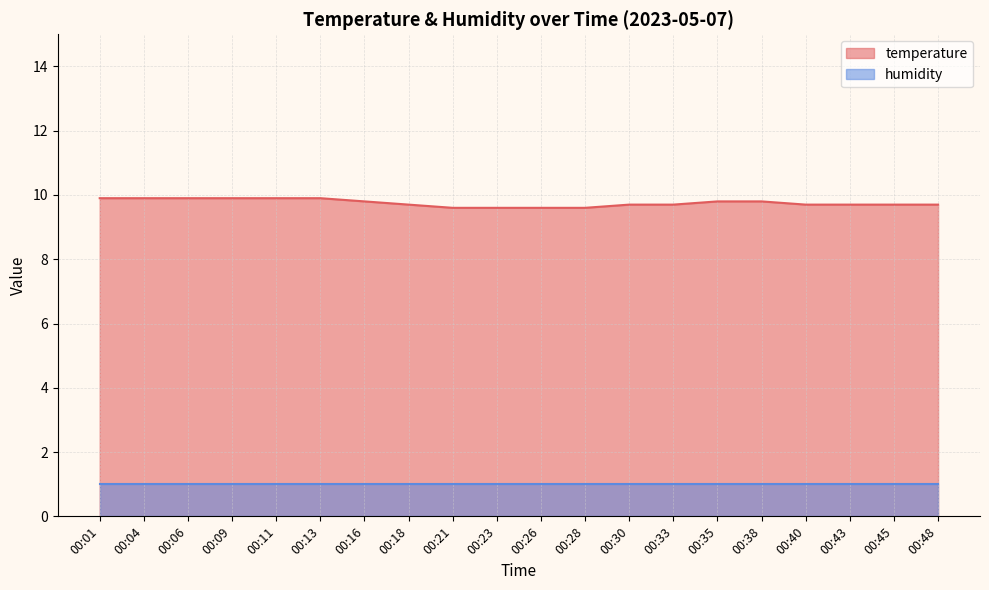

Rank the categories by value from highest to lowest.

00:01, 00:04, 00:06, 00:09, 00:11, 00:13, 00:16, 00:35, 00:38, 00:18, 00:30, 00:33, 00:40, 00:43, 00:45, 00:48, 00:21, 00:23, 00:26, 00:28